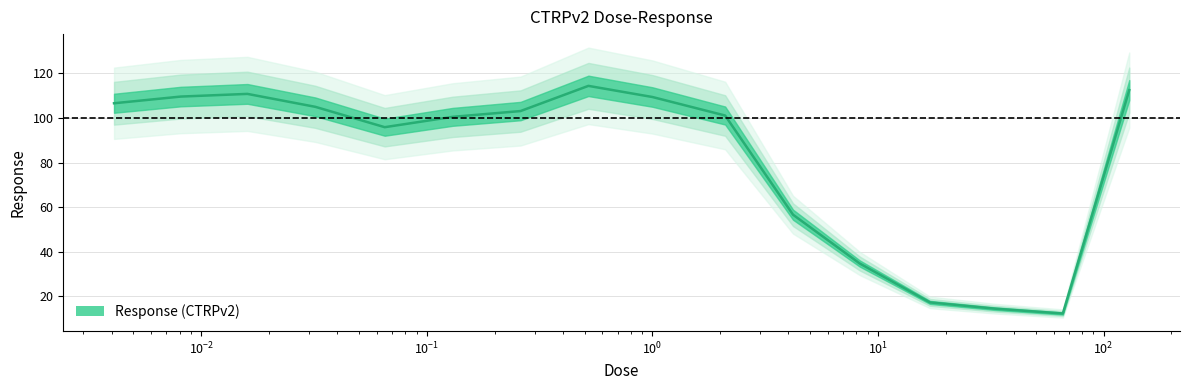

Where is the first local maximum?

$\mathdefault{10^{-2}}$